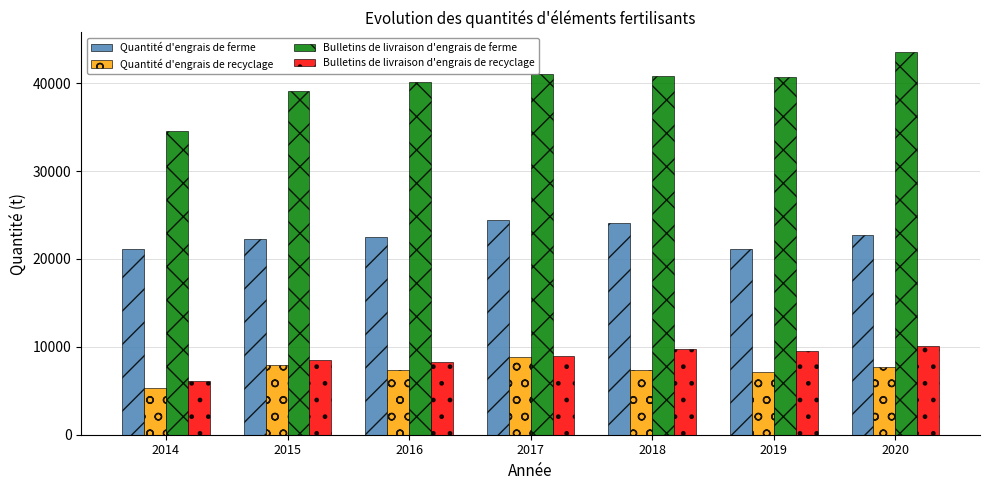

The value of Bulletins de livraison d'engrais de ferme at 2017 is 59933. True or false?

False